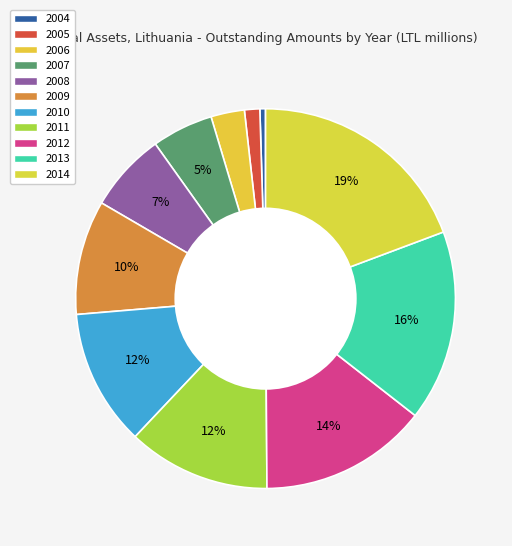

Rank the categories by value from lowest to highest.

2004, 2005, 2006, 2007, 2008, 2009, 2010, 2011, 2012, 2013, 2014